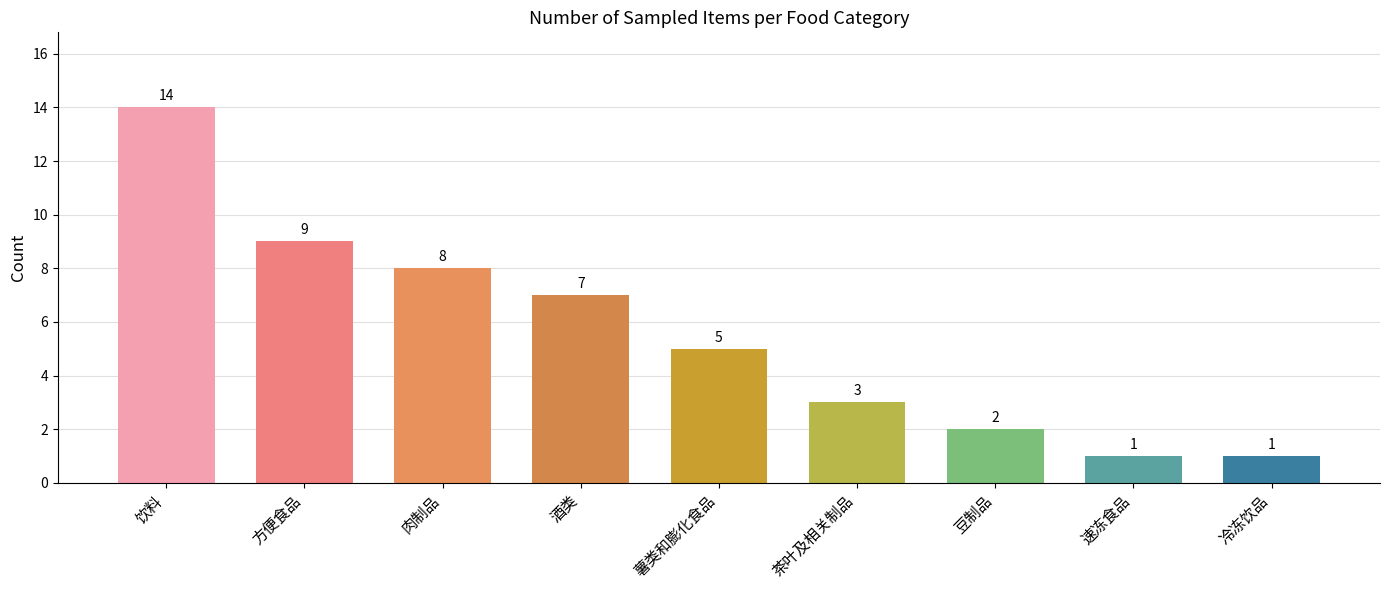

The chart shows a value of 14 at 肉制品. True or false?

False